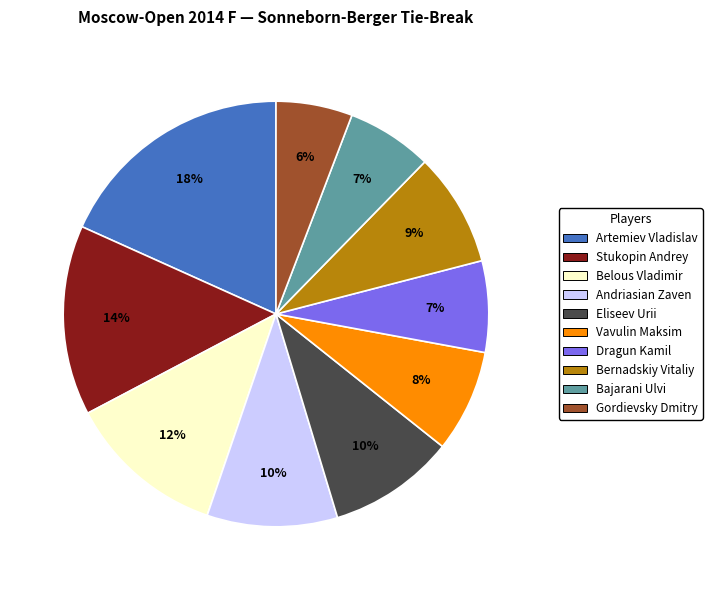

How many slices are in this pie chart?

10